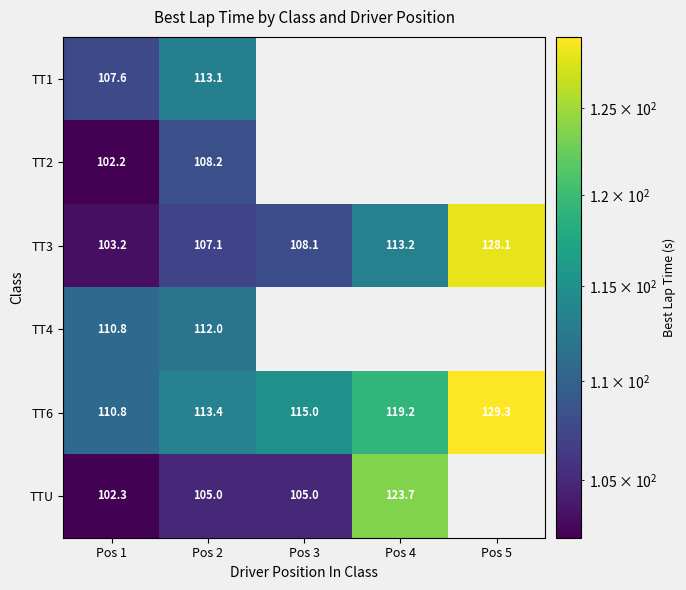

Is the value of TTU at Pos 4 greater than the value of TT4 at Pos 2?

Yes